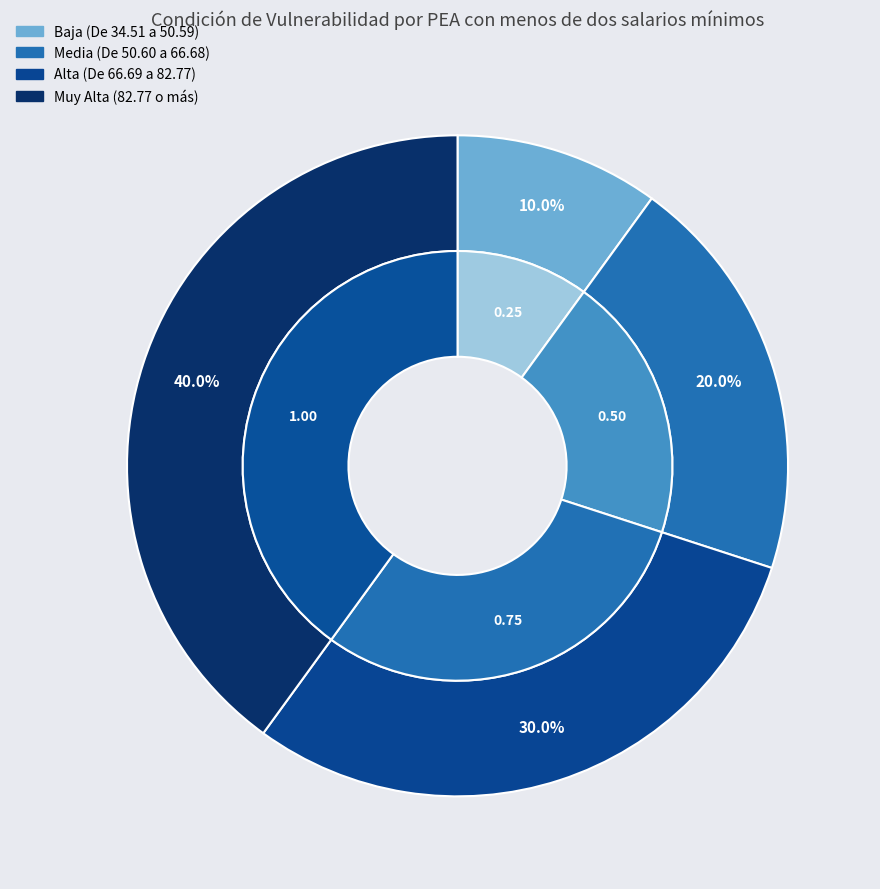

What portion of the pie excludes 82.77 o más?

60.0%